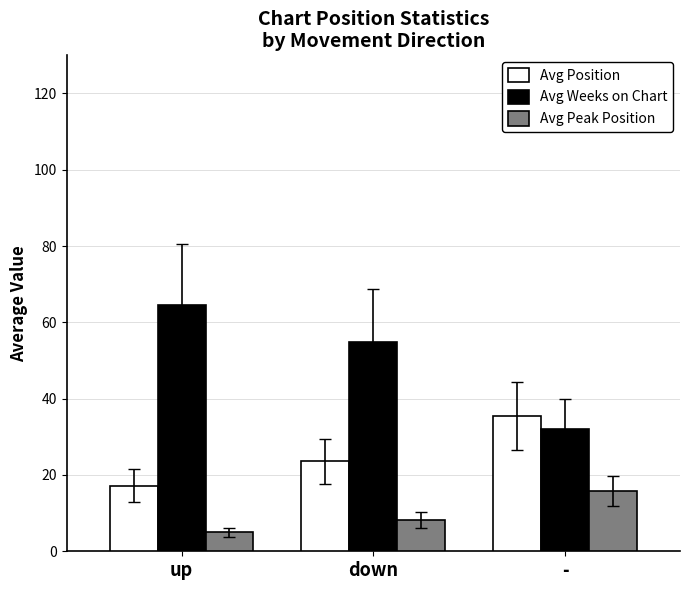

The Avg Position series shows 32.6 at down. True or false?

False